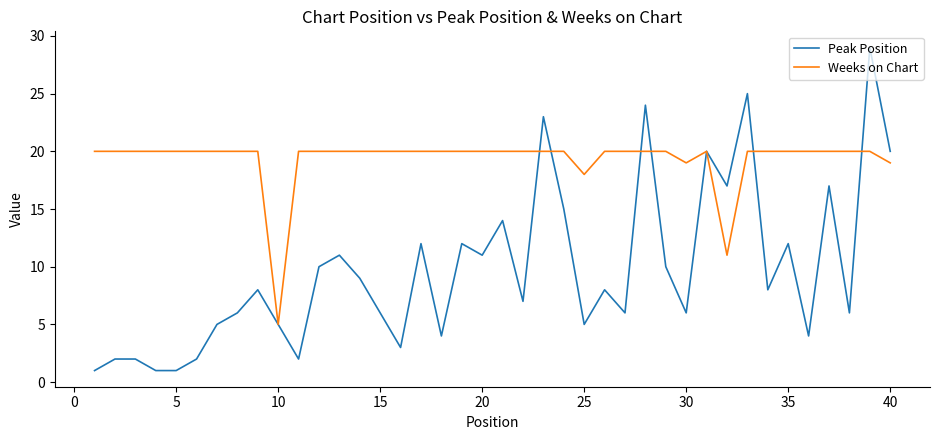

What is the maximum value shown in the chart?

29